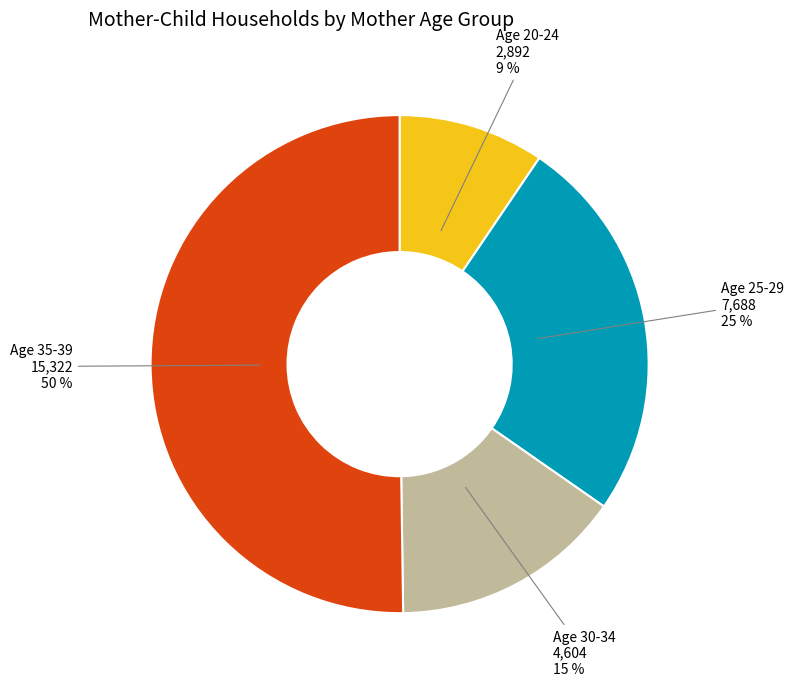

To the nearest percent, what is the difference between the largest and smallest slice percentages?

41%